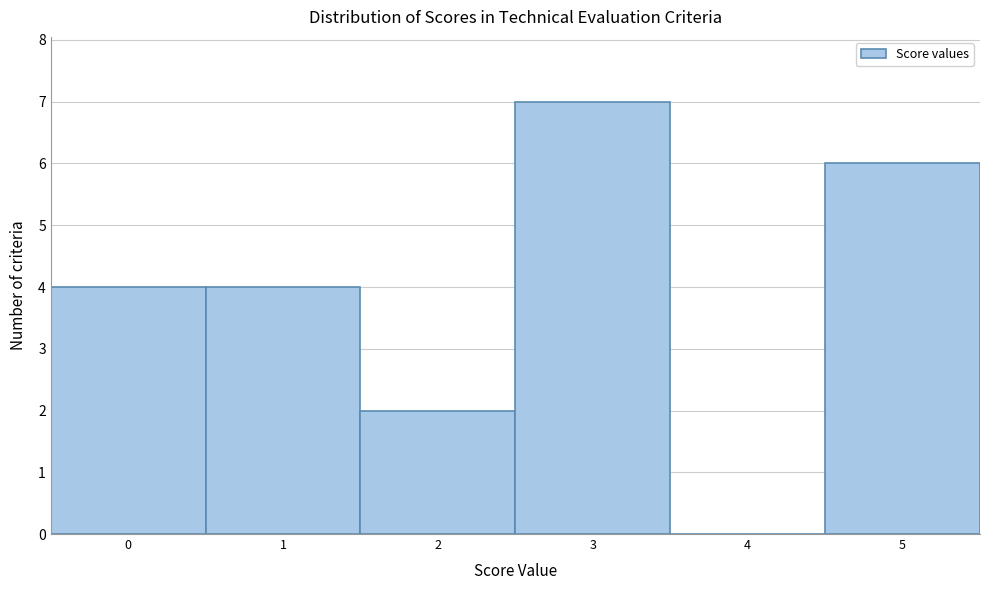

Reading left to right, list every bar in this chart as the range it spans on the x-axis followed by its height. The values are not printed on the chart, so give them approximately, as read against the axis.

-0.5 to 0.5: 4
0.5 to 1.5: 4
1.5 to 2.5: 2
2.5 to 3.5: 7
3.5 to 4.5: 0
4.5 to 5.5: 6